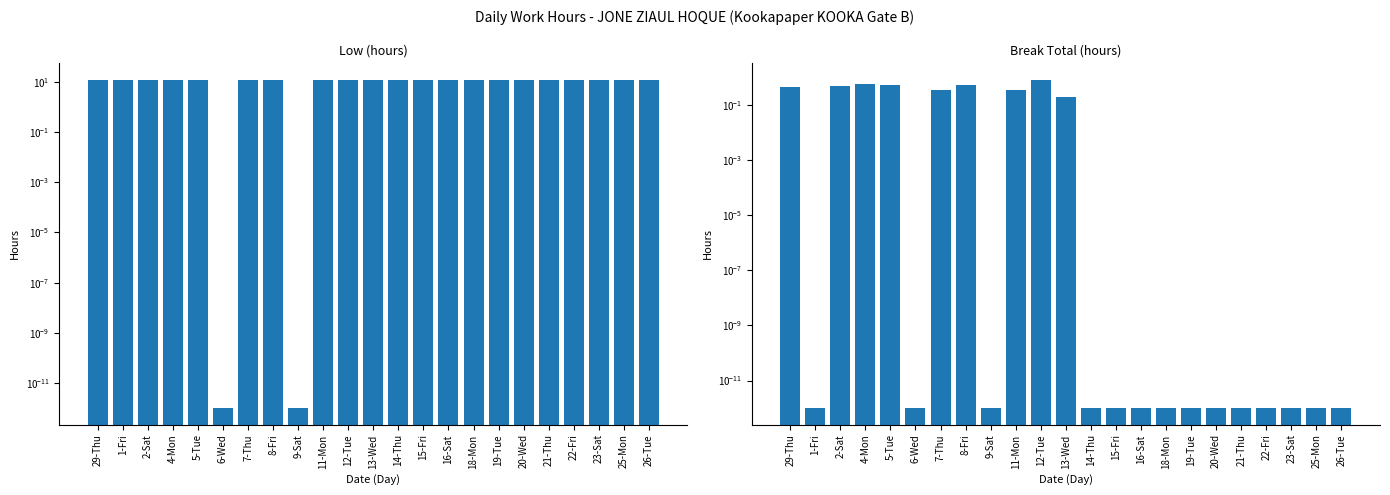

What is the maximum value for Low (hours)?

12.3